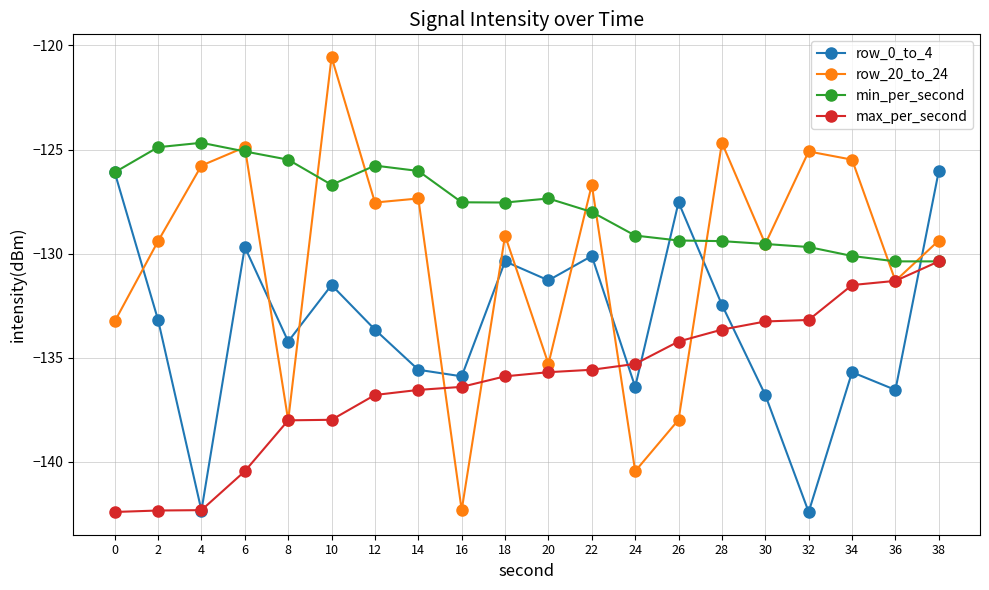

At which label is row_20_to_24 closest to -131?

36